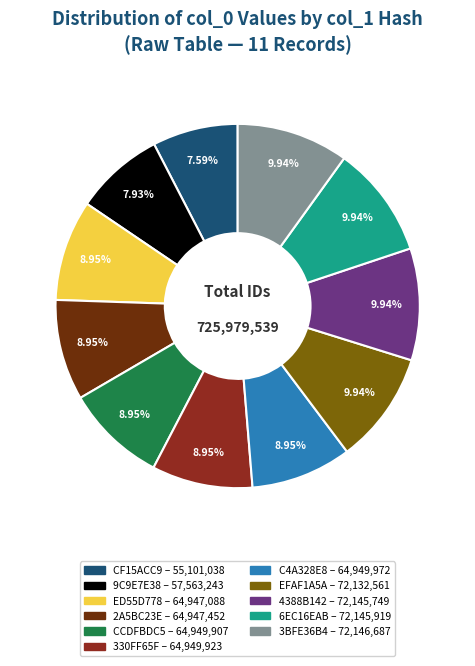

Is there any slice that represents more than half of the pie?

No